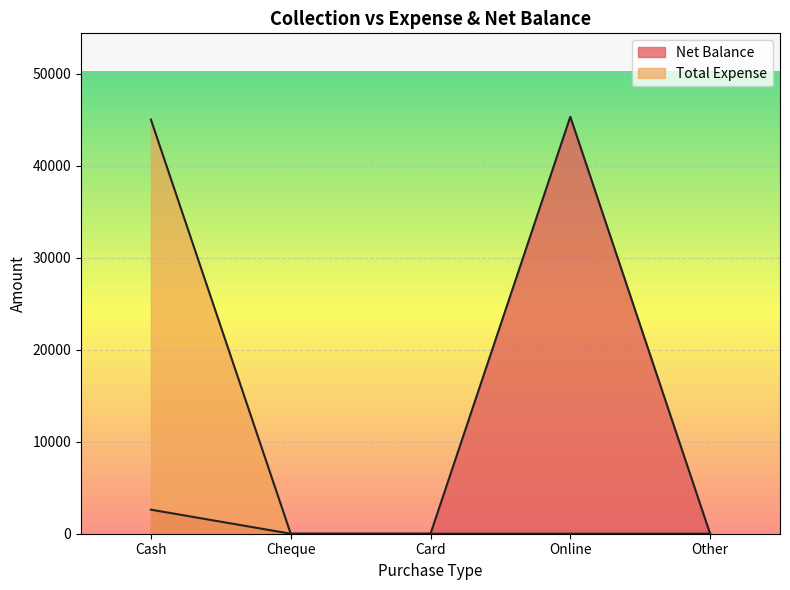

Reading left to right, extract all data points from this chart.

Net Balance: Cash=2615	Cheque=0	Card=0	Online=45350	Other=0
Total Expense: Cash=45035	Cheque=0	Card=0	Online=0	Other=0